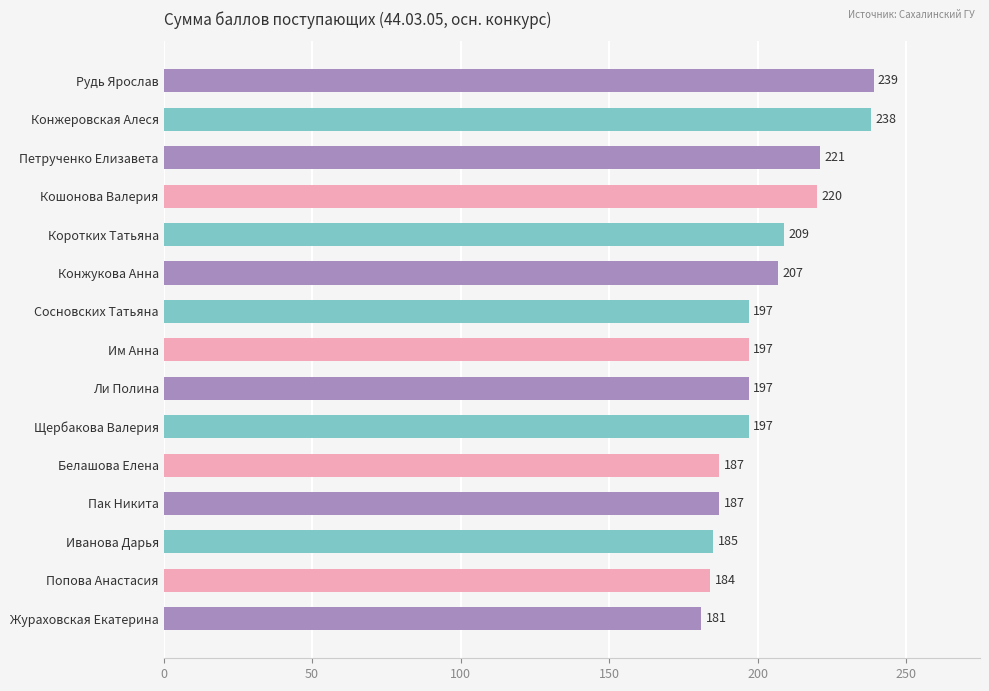

The chart shows a value of 54 at Пак Никита. True or false?

False